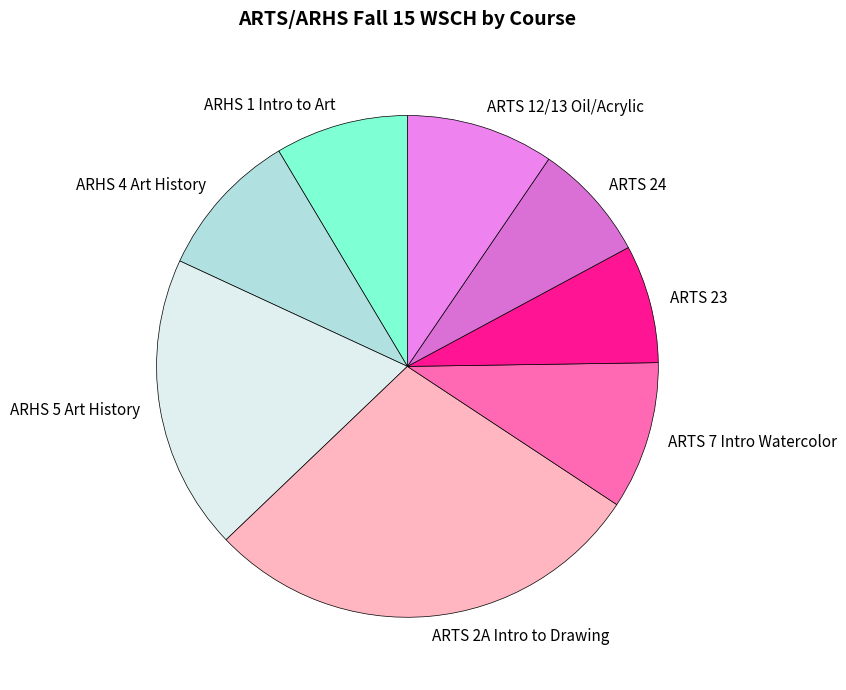

How many slices are in this pie chart?

8